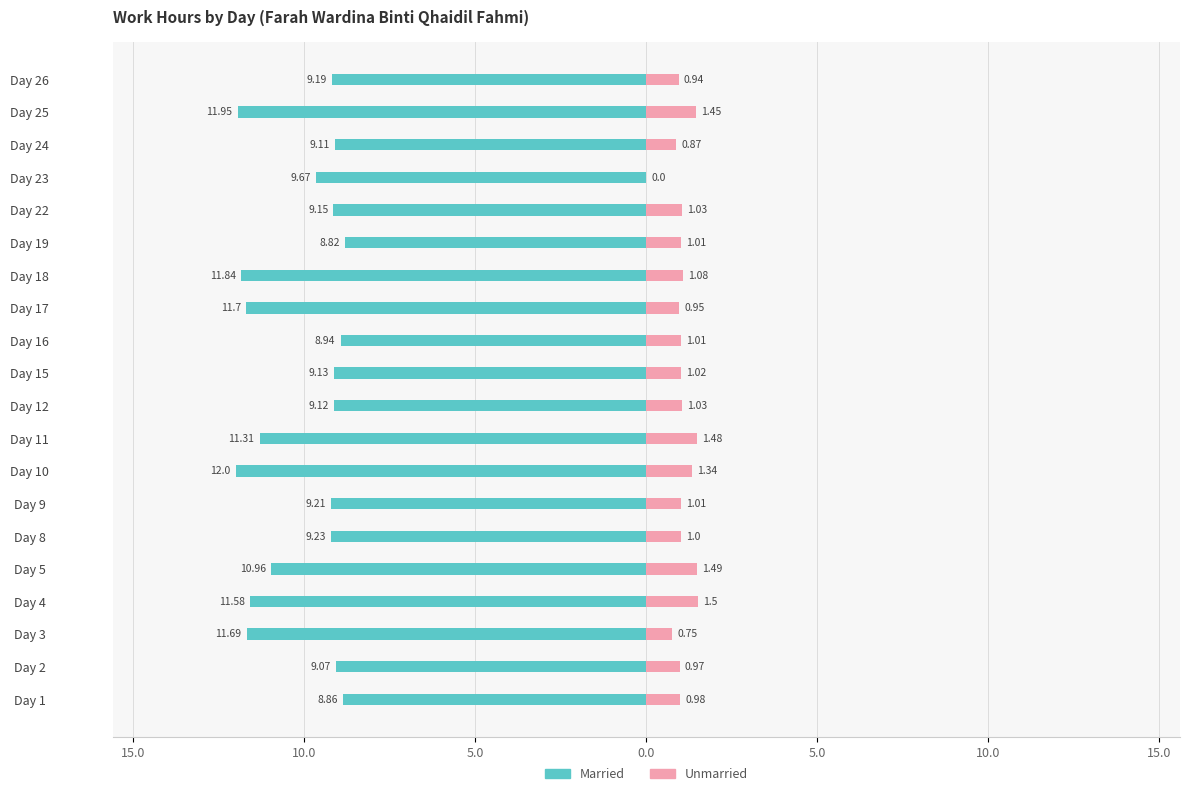

What is the difference between the Unmarried values at Day 8 and Day 3?

0.2